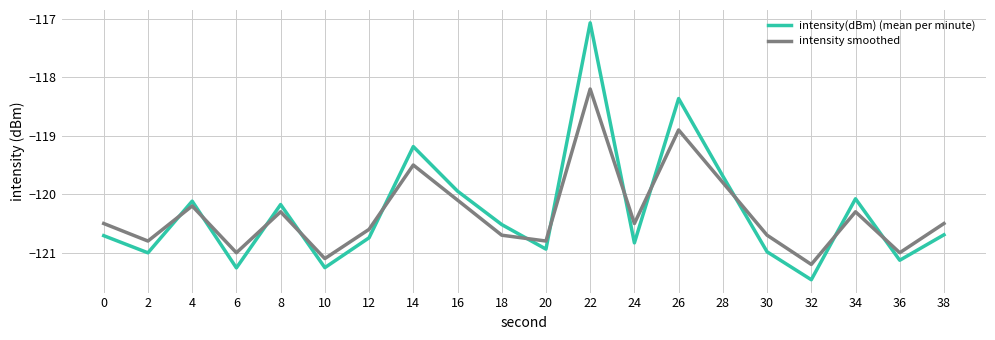

At which category is the sum across all series the highest?

22